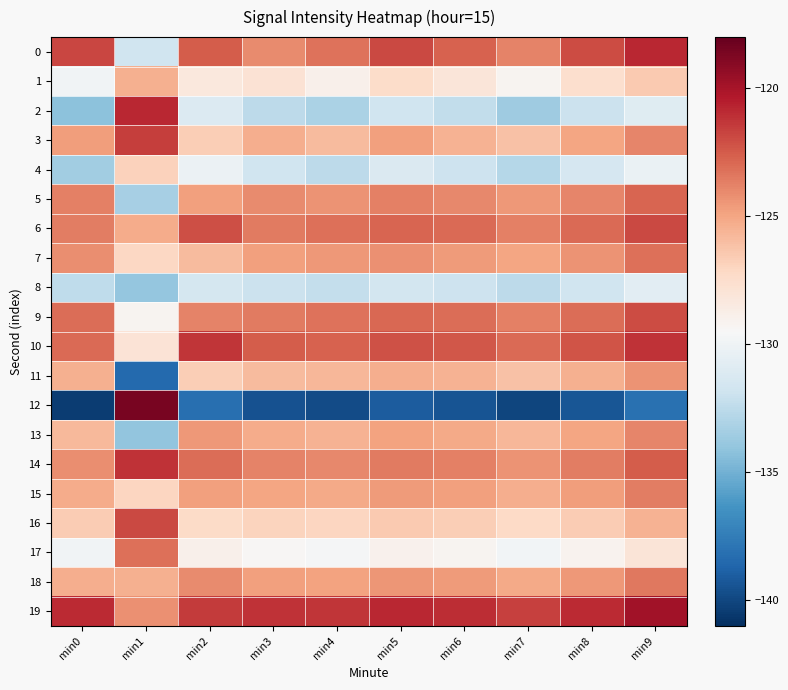

Reading left to right, list all the values displayed in this chart.

0: min0=-121.8	min1=-131.8	min2=-122.5	min3=-124.1	min4=-123.3	min5=-121.9	min6=-122.7	min7=-123.8	min8=-122.0	min9=-120.8
1: min0=-129.9	min1=-125.4	min2=-128.3	min3=-127.8	min4=-128.9	min5=-127.4	min6=-128.1	min7=-129.2	min8=-127.6	min9=-126.5
2: min0=-134.3	min1=-120.8	min2=-131.1	min3=-132.5	min4=-133.1	min5=-131.8	min6=-132.3	min7=-133.6	min8=-132.0	min9=-130.9
3: min0=-124.7	min1=-121.6	min2=-126.7	min3=-125.3	min4=-125.9	min5=-124.8	min6=-125.5	min7=-126.1	min8=-125.0	min9=-123.9
4: min0=-133.5	min1=-126.8	min2=-130.2	min3=-131.8	min4=-132.5	min5=-131.2	min6=-131.9	min7=-132.8	min8=-131.4	min9=-130.3
5: min0=-123.7	min1=-133.3	min2=-124.8	min3=-124.1	min4=-124.3	min5=-123.7	min6=-124.0	min7=-124.5	min8=-123.9	min9=-122.8
6: min0=-123.6	min1=-125.2	min2=-122.1	min3=-123.5	min4=-123.2	min5=-122.8	min6=-123.0	min7=-123.7	min8=-123.0	min9=-121.9
7: min0=-124.1	min1=-127.1	min2=-125.9	min3=-124.8	min4=-124.5	min5=-124.2	min6=-124.6	min7=-125.0	min8=-124.3	min9=-123.2
8: min0=-132.4	min1=-134.0	min2=-131.5	min3=-132.0	min4=-132.2	min5=-131.6	min6=-131.9	min7=-132.5	min8=-131.8	min9=-130.7
9: min0=-123.0	min1=-129.2	min2=-123.8	min3=-123.5	min4=-123.3	min5=-122.9	min6=-123.1	min7=-123.7	min8=-123.1	min9=-122.0
10: min0=-123.0	min1=-127.9	min2=-121.3	min3=-122.5	min4=-122.7	min5=-122.2	min6=-122.4	min7=-123.0	min8=-122.3	min9=-121.2
11: min0=-125.4	min1=-138.4	min2=-126.7	min3=-125.9	min4=-125.7	min5=-125.3	min6=-125.5	min7=-126.1	min8=-125.4	min9=-124.3
12: min0=-140.4	min1=-118.6	min2=-138.2	min3=-139.5	min4=-139.8	min5=-139.1	min6=-139.4	min7=-140.1	min8=-139.3	min9=-138.1
13: min0=-125.8	min1=-134.0	min2=-124.5	min3=-125.2	min4=-125.5	min5=-124.9	min6=-125.1	min7=-125.7	min8=-125.0	min9=-123.9
14: min0=-124.2	min1=-121.2	min2=-123.1	min3=-123.8	min4=-124.0	min5=-123.5	min6=-123.7	min7=-124.3	min8=-123.6	min9=-122.5
15: min0=-125.2	min1=-127.0	min2=-124.8	min3=-125.0	min4=-125.1	min5=-124.6	min6=-124.8	min7=-125.3	min8=-124.7	min9=-123.6
16: min0=-126.6	min1=-121.9	min2=-127.3	min3=-126.9	min4=-127.0	min5=-126.5	min6=-126.7	min7=-127.2	min8=-126.6	min9=-125.5
17: min0=-129.9	min1=-123.1	min2=-128.9	min3=-129.4	min4=-129.6	min5=-129.0	min6=-129.2	min7=-129.8	min8=-129.1	min9=-128.0
18: min0=-125.3	min1=-125.4	min2=-124.1	min3=-124.8	min4=-124.9	min5=-124.4	min6=-124.6	min7=-125.1	min8=-124.5	min9=-123.4
19: min0=-121.0	min1=-124.2	min2=-121.5	min3=-121.2	min4=-121.3	min5=-120.8	min6=-121.0	min7=-121.6	min8=-120.9	min9=-119.8